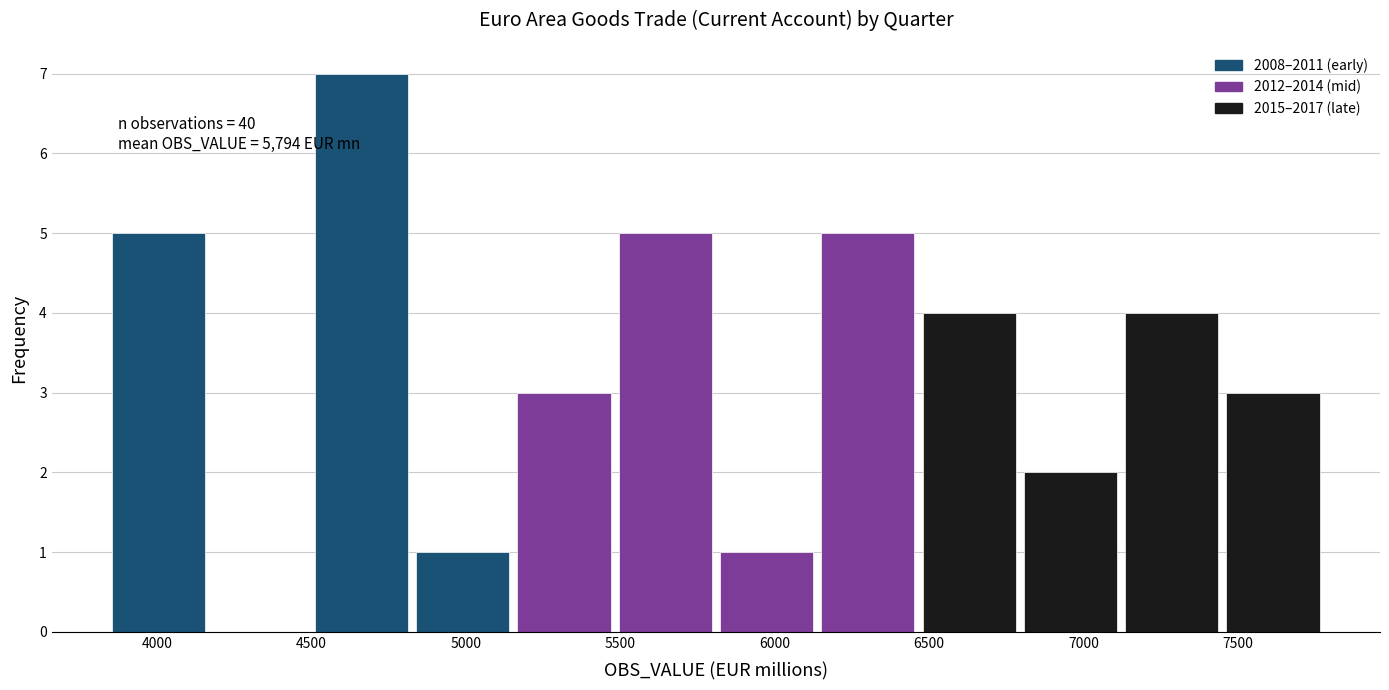

Over which range of the x-axis is the bar tallest?

4500 to 4850